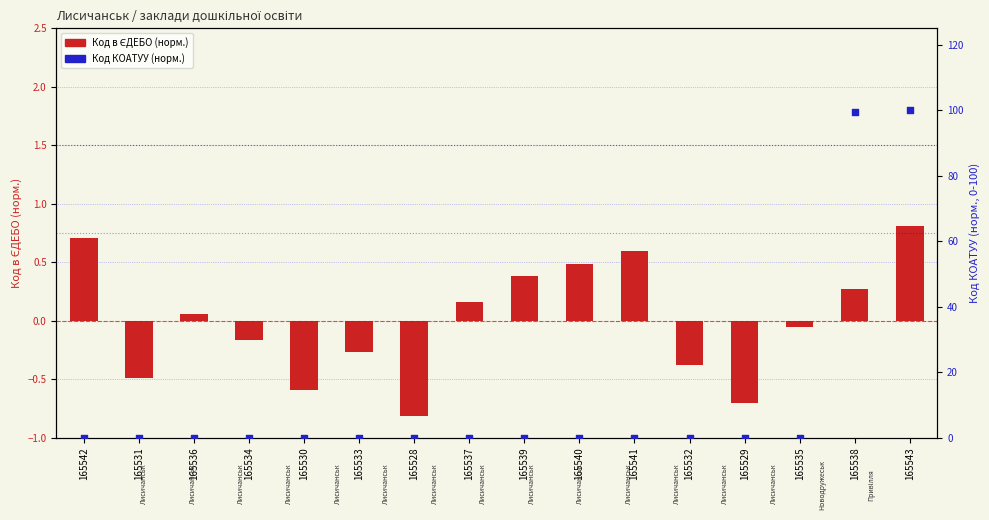

Which series reaches the maximum Y coordinate?

Код КОАТУУ (норм.)